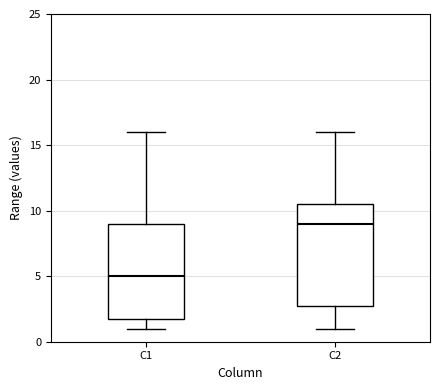

Where does the lower whisker of the box for C1 end on the y-axis? The values are not printed on the chart, so give them approximately, as read against the axis.

1.0